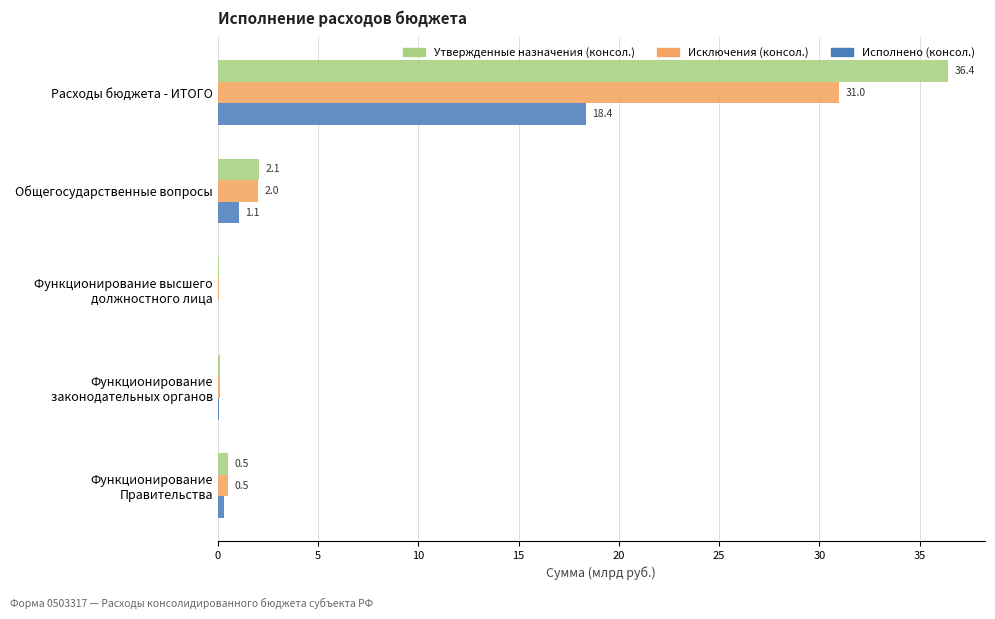

At which category is the sum across all series the highest?

Расходы бюджета - ИТОГО